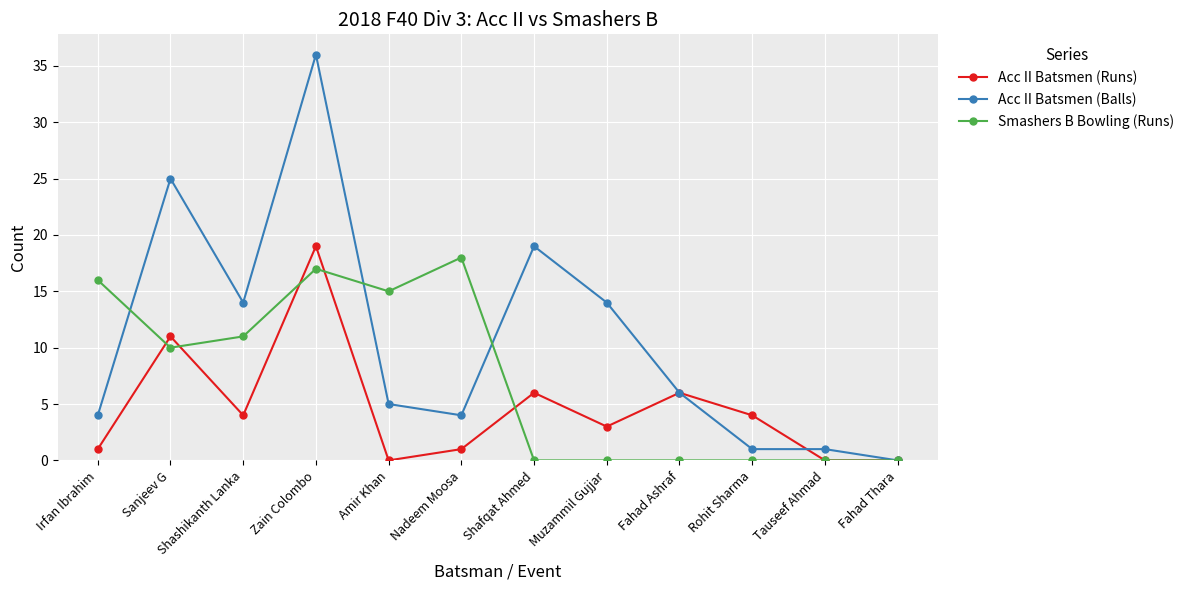

List the series in order of their peak value, highest first.

Acc II Batsmen (Balls), Acc II Batsmen (Runs), Smashers B Bowling (Runs)